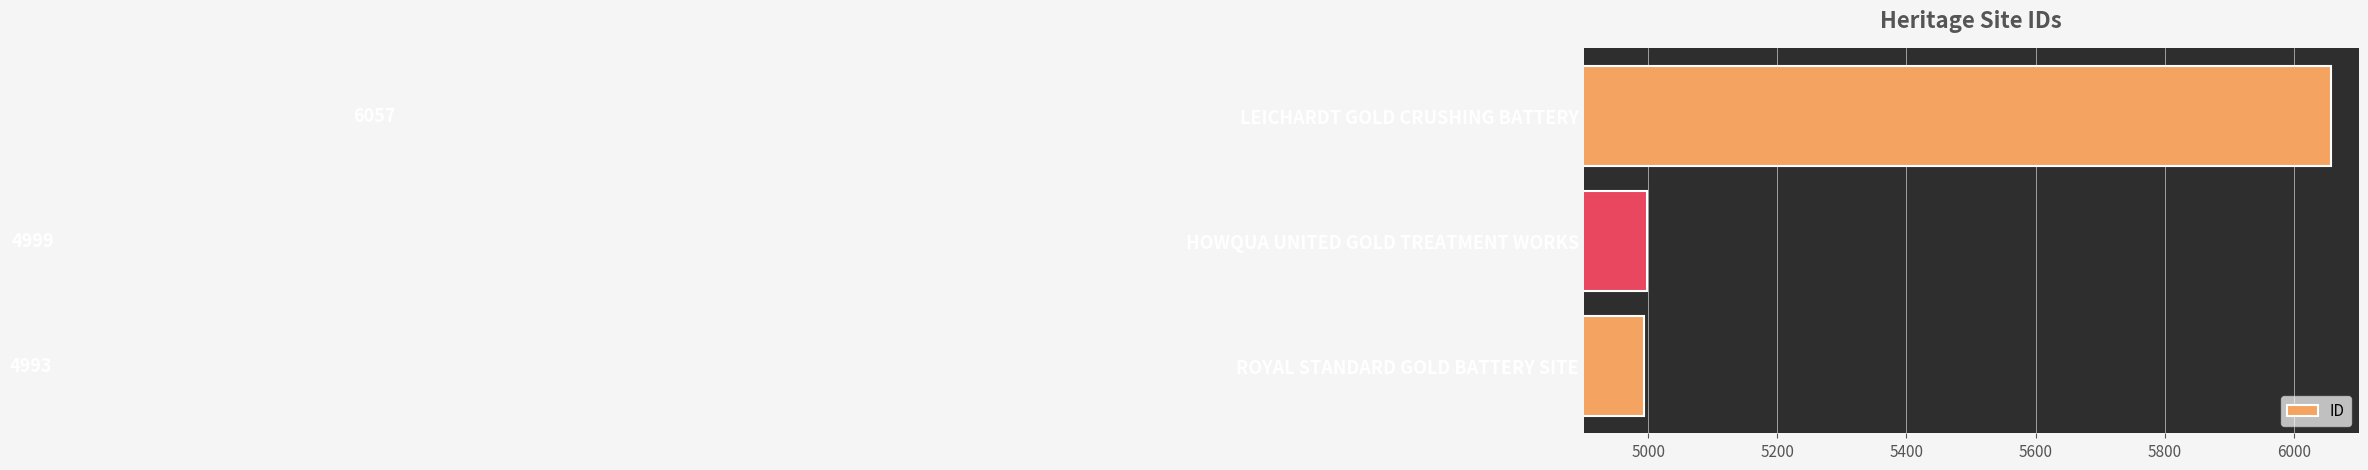

Rank the categories by value from highest to lowest.

LEICHARDT GOLD CRUSHING BATTERY, HOWQUA UNITED GOLD TREATMENT WORKS, ROYAL STANDARD GOLD BATTERY SITE